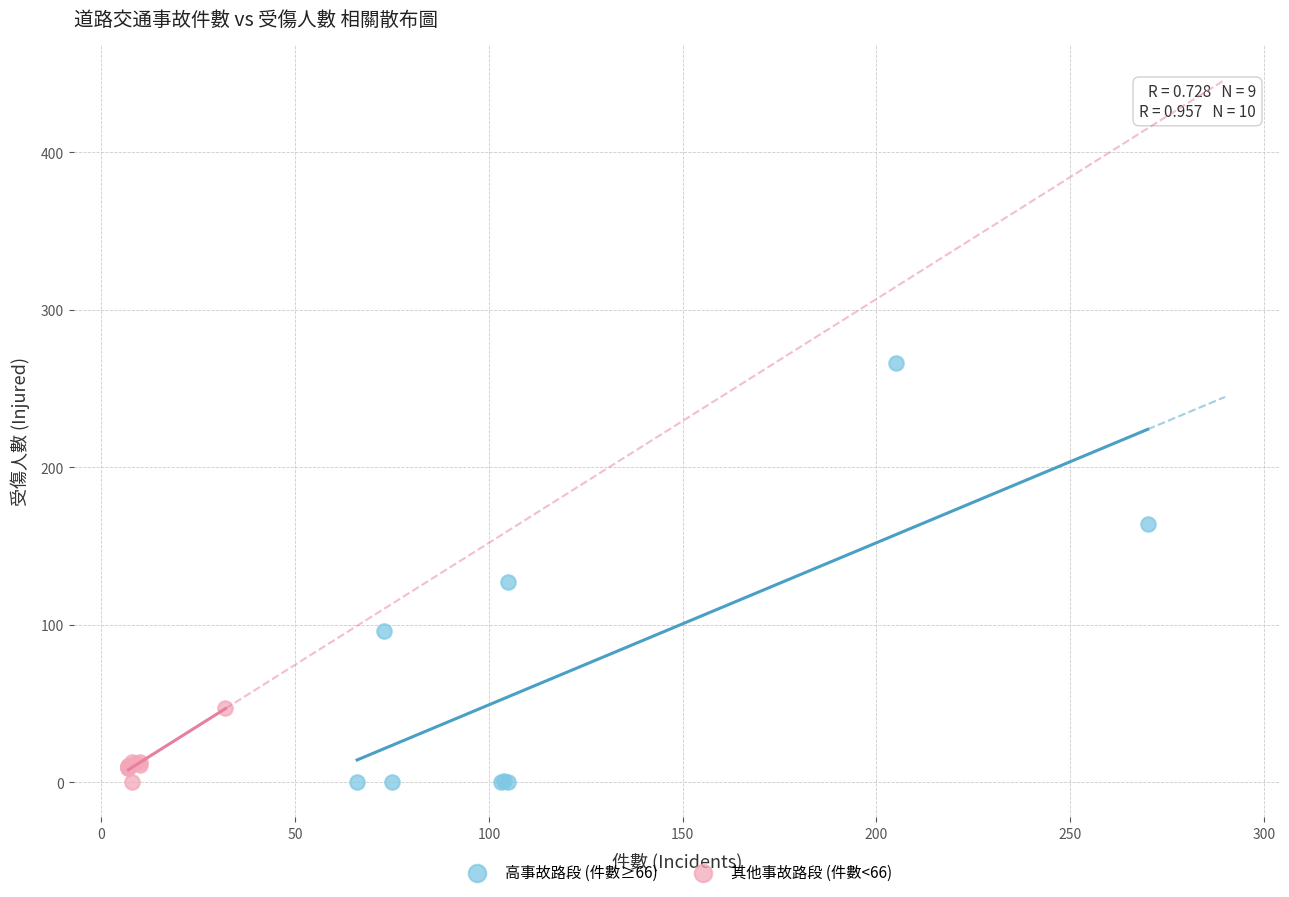

Which series contains the highest Y value?

高事故路段 (件數≥66)